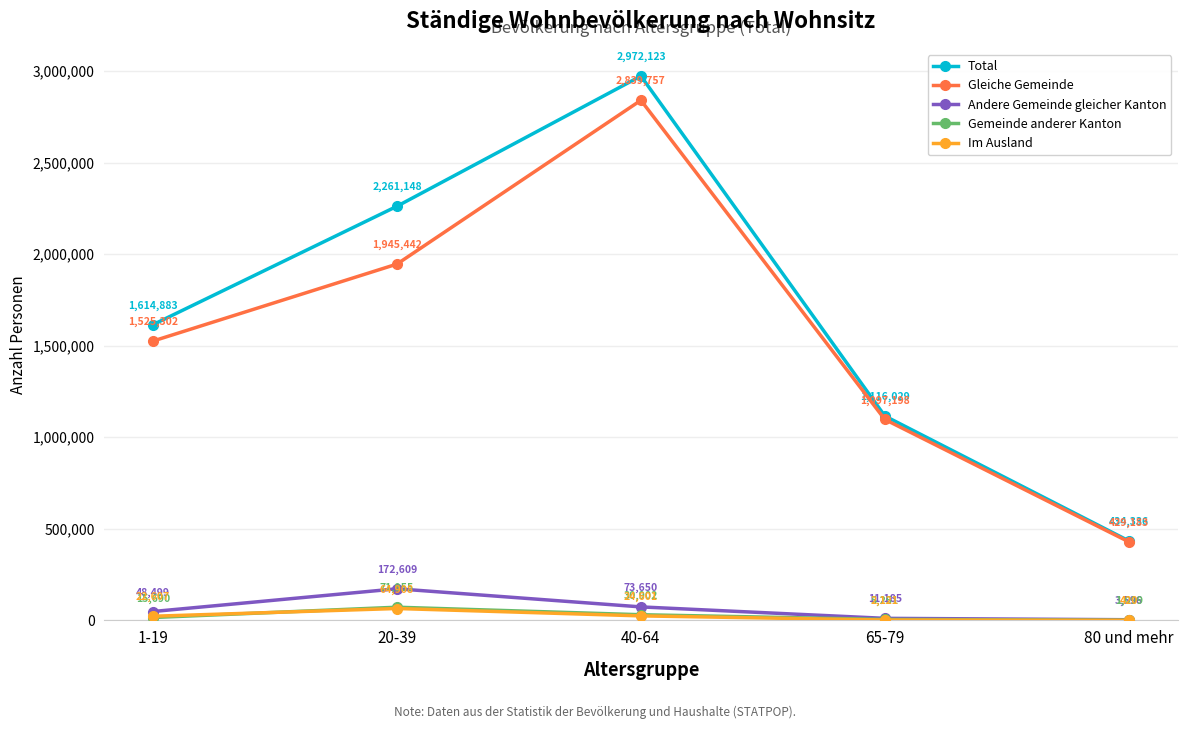

Reading right to left, transcribe all the data shown in this chart.

Total: 80 und mehr=434336	65-79=1116029	40-64=2972123	20-39=2261148	1-19=1614883
Gleiche Gemeinde: 80 und mehr=429183	65-79=1097198	40-64=2839757	20-39=1945442	1-19=1525302
Andere Gemeinde gleicher Kanton: 80 und mehr=3596	65-79=11185	40-64=73650	20-39=172609	1-19=48499
Gemeinde anderer Kanton: 80 und mehr=1099	65-79=5251	40-64=30902	20-39=71955	1-19=15690
Im Ausland: 80 und mehr=420	65-79=2121	40-64=24601	20-39=64908	1-19=22607